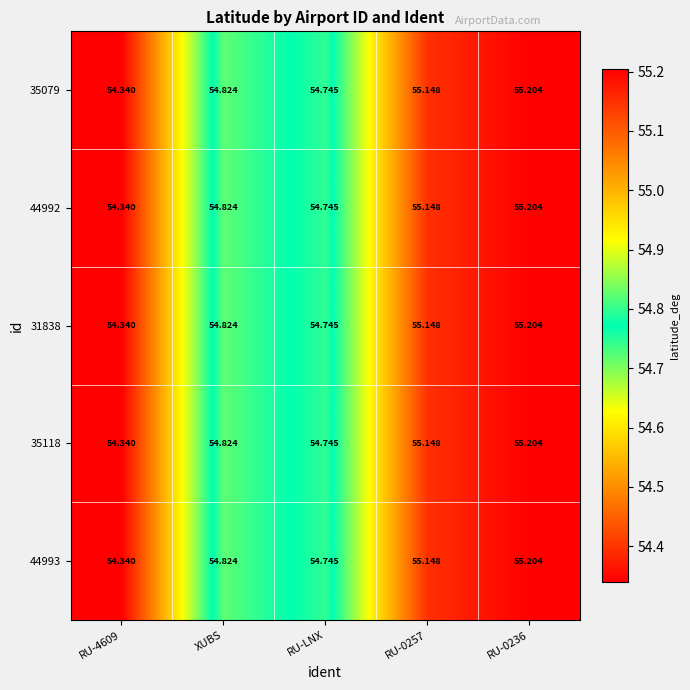

Is the value of 35118 at RU-0257 greater than the value of 35079 at RU-4609?

Yes